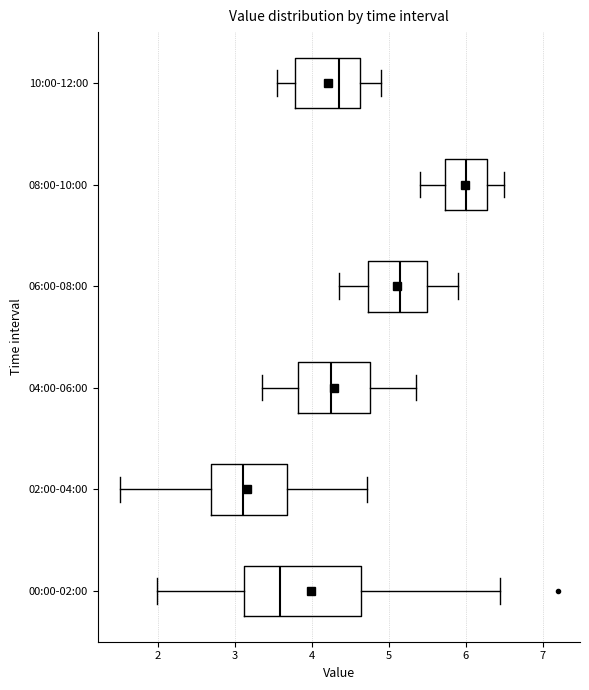

Which box's median line is the furthest to the left?

02:00-04:00